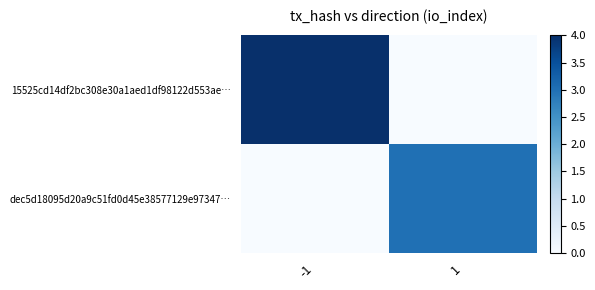

List the series in order of their peak value, highest first.

15525cd14df2bc308e30a1aed1df98122d553ae…, dec5d18095d20a9c51fd0d45e38577129e97347…